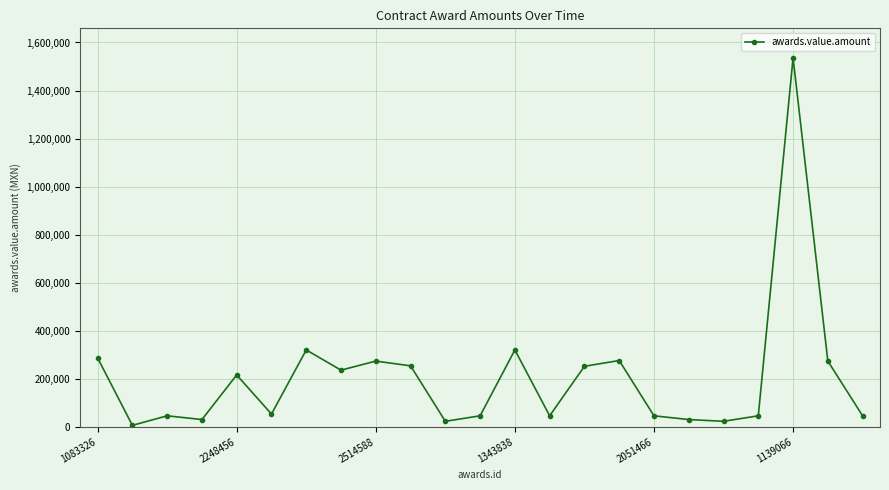

What is the maximum value shown in the chart?

1536000.0